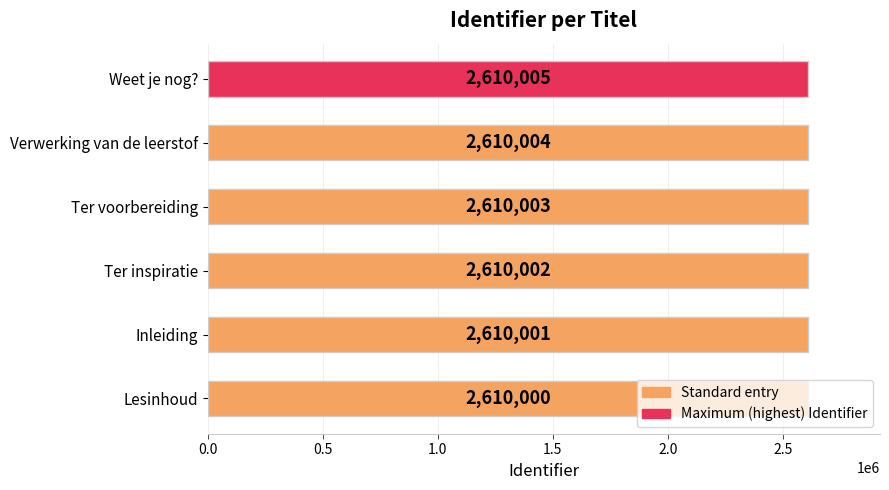

What is the difference between the maximum and second lowest values?

4